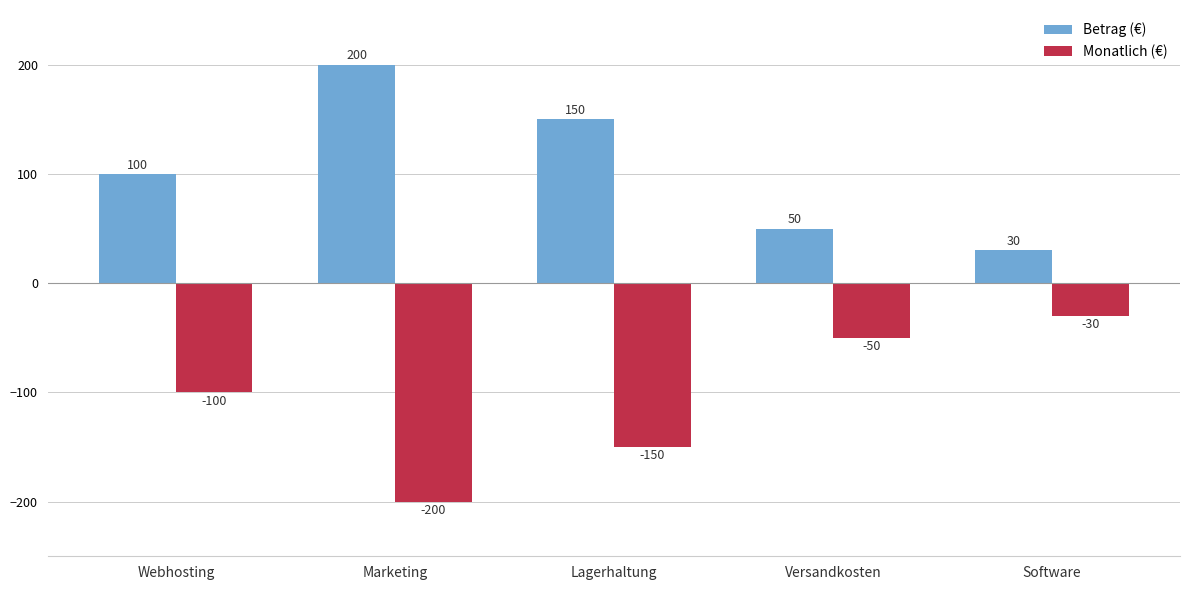

How many values in the Monatlich (€) series are below -100?

2